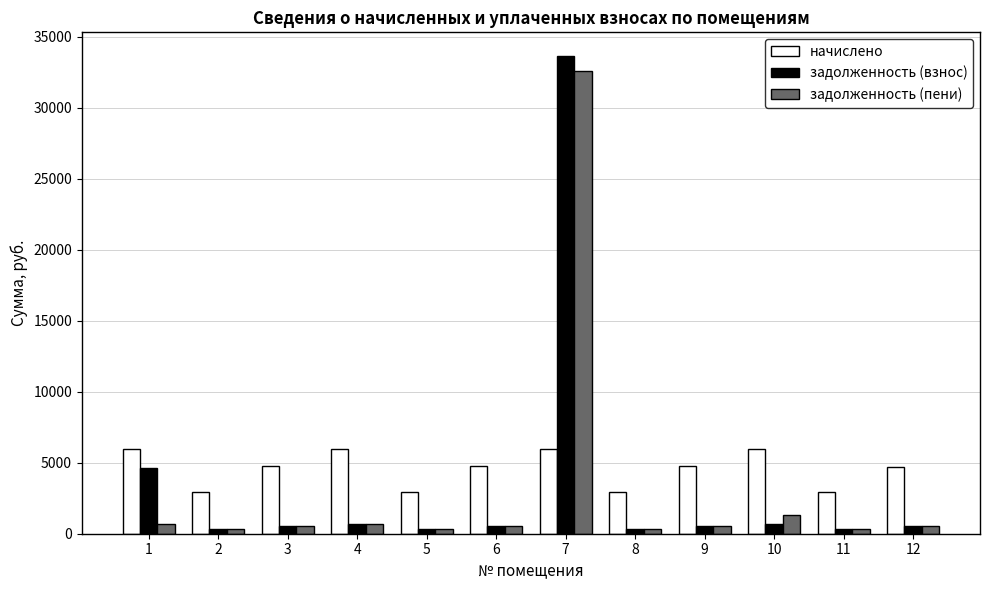

At how many categories does at least one series exceed 10328?

1